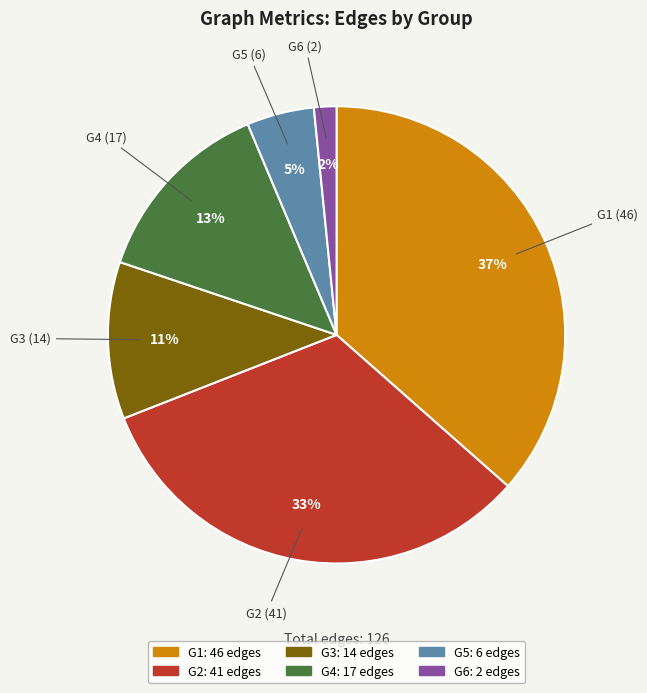

Combined, do G5 and G1 account for over 50%?

No